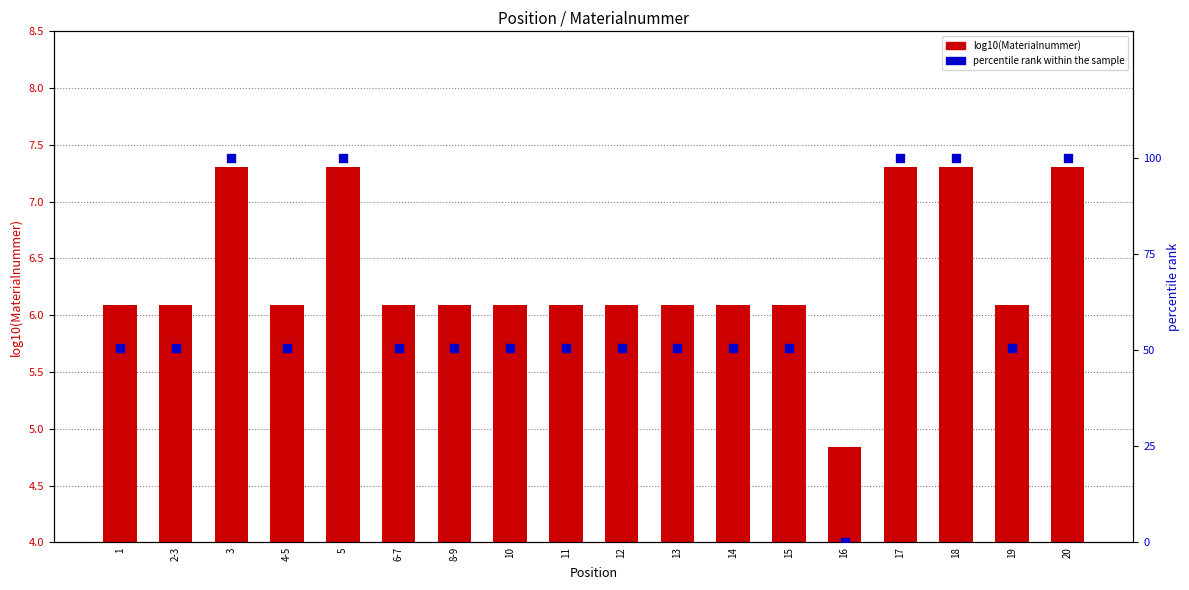

At which category is the sum across all series the highest?

20